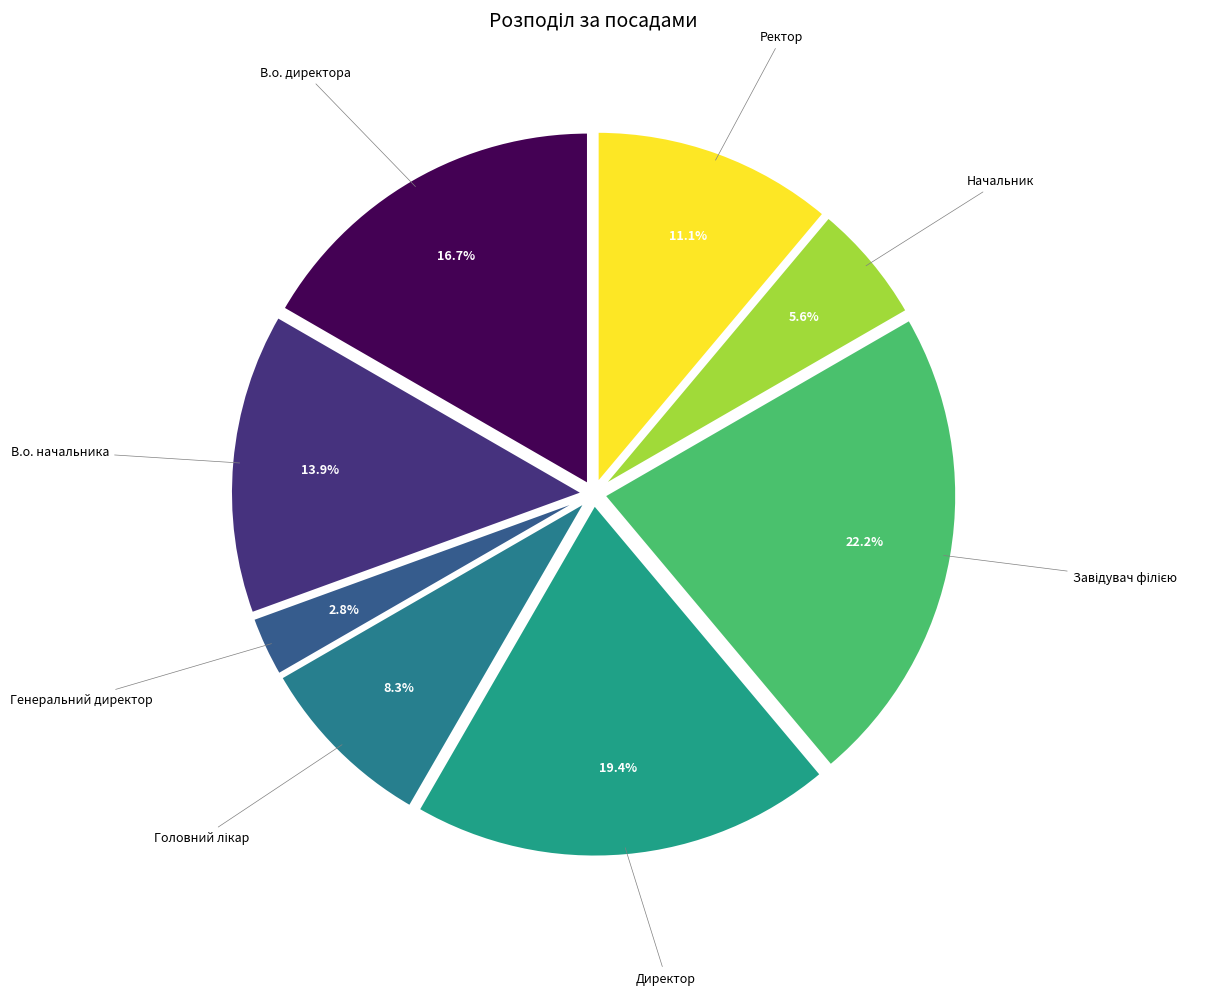

Is Ректор the majority of the pie?

No